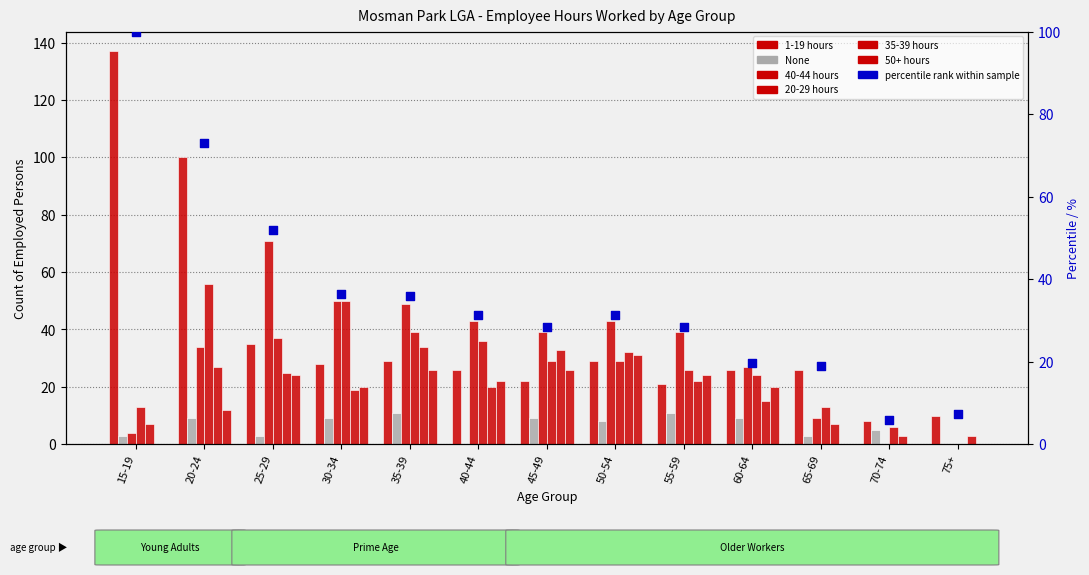

Which series contains the highest Y value?

1-19 hours